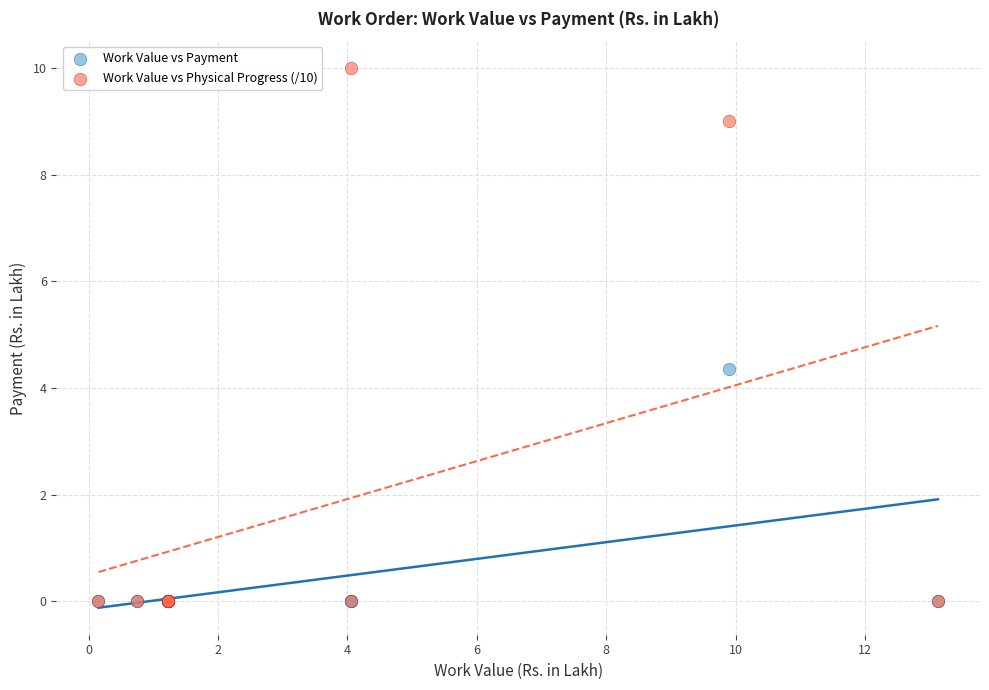

Which series reaches the maximum Y coordinate?

Work Value vs Physical Progress (/10)